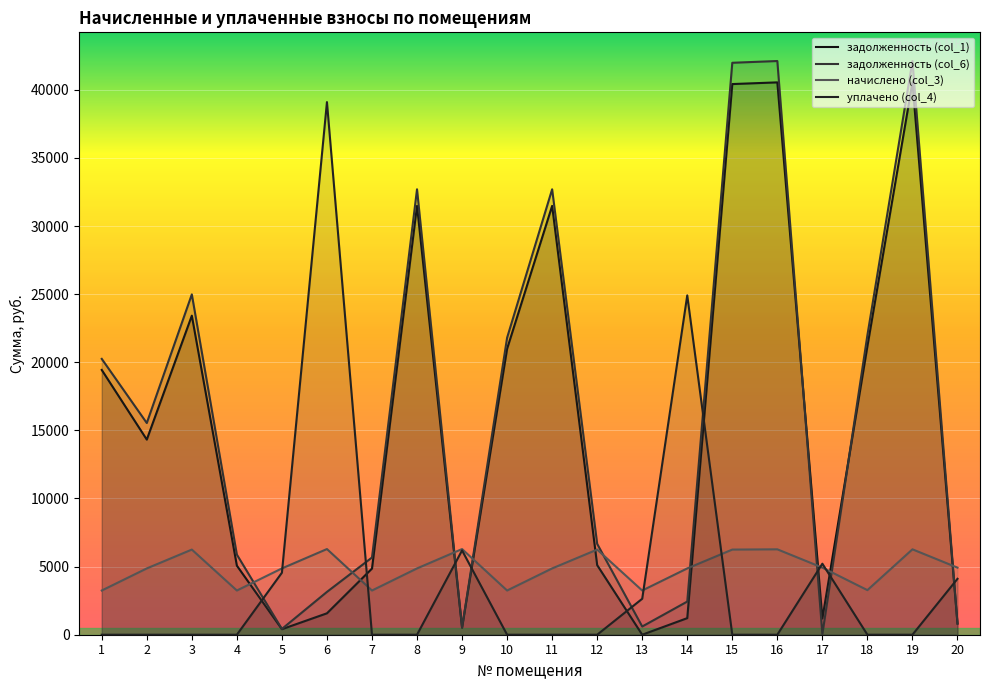

How many data points in задолженность (col_6) are above 15539?

10